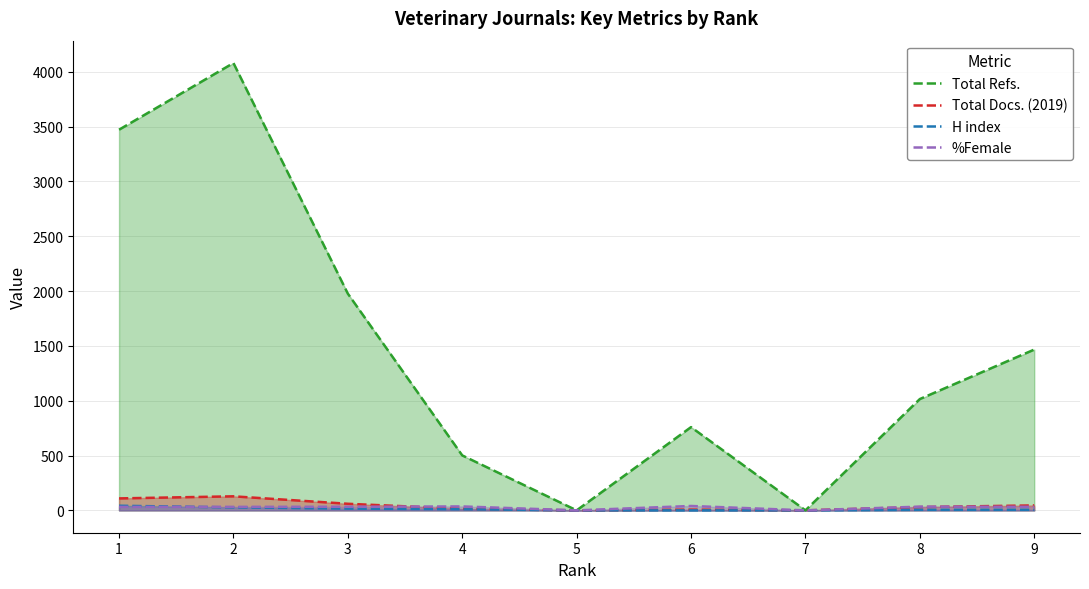

At which category does %Female reach its first local valley?

5